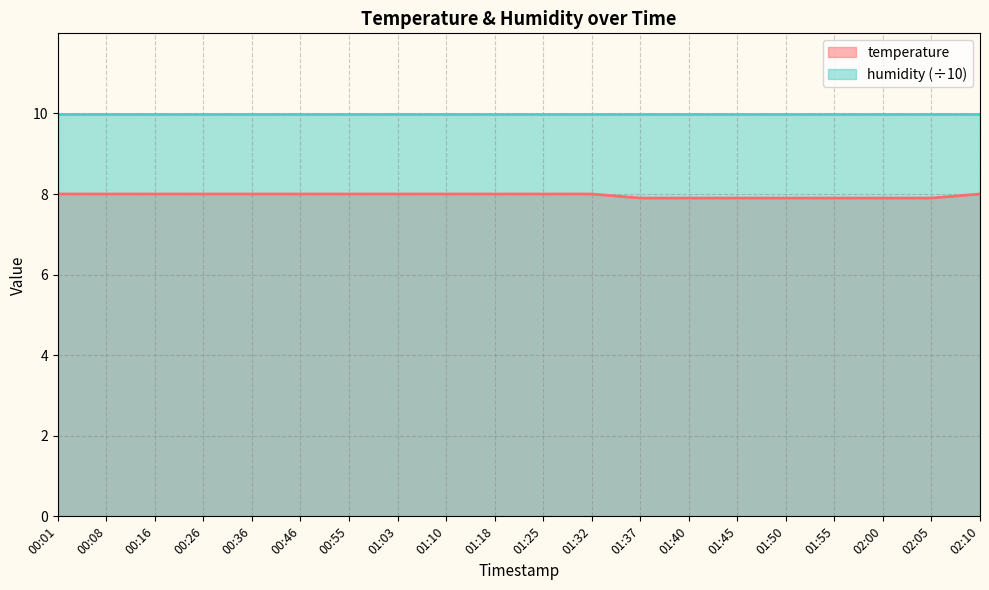

List the labels in order of value, largest first.

00:01, 00:08, 00:16, 00:26, 00:36, 00:46, 00:55, 01:03, 01:10, 01:18, 01:25, 01:32, 02:10, 01:37, 01:40, 01:45, 01:50, 01:55, 02:00, 02:05